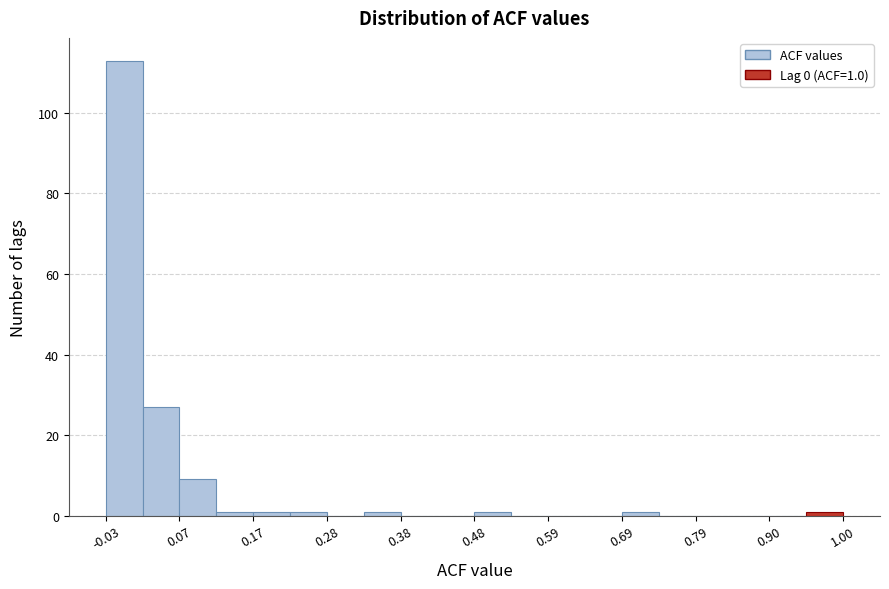

Around what value on the x-axis is the tallest bar? Give the approximate position of its centre, as read against the axis.

0.00